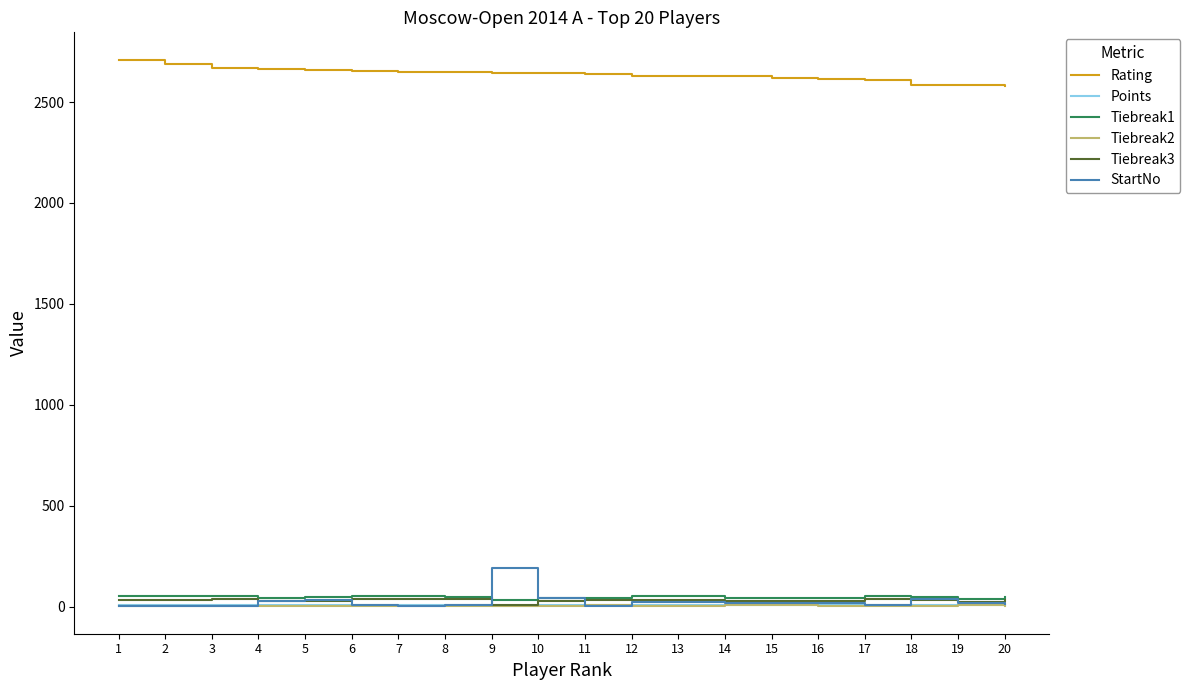

Which series has the largest total across all categories?

Rating